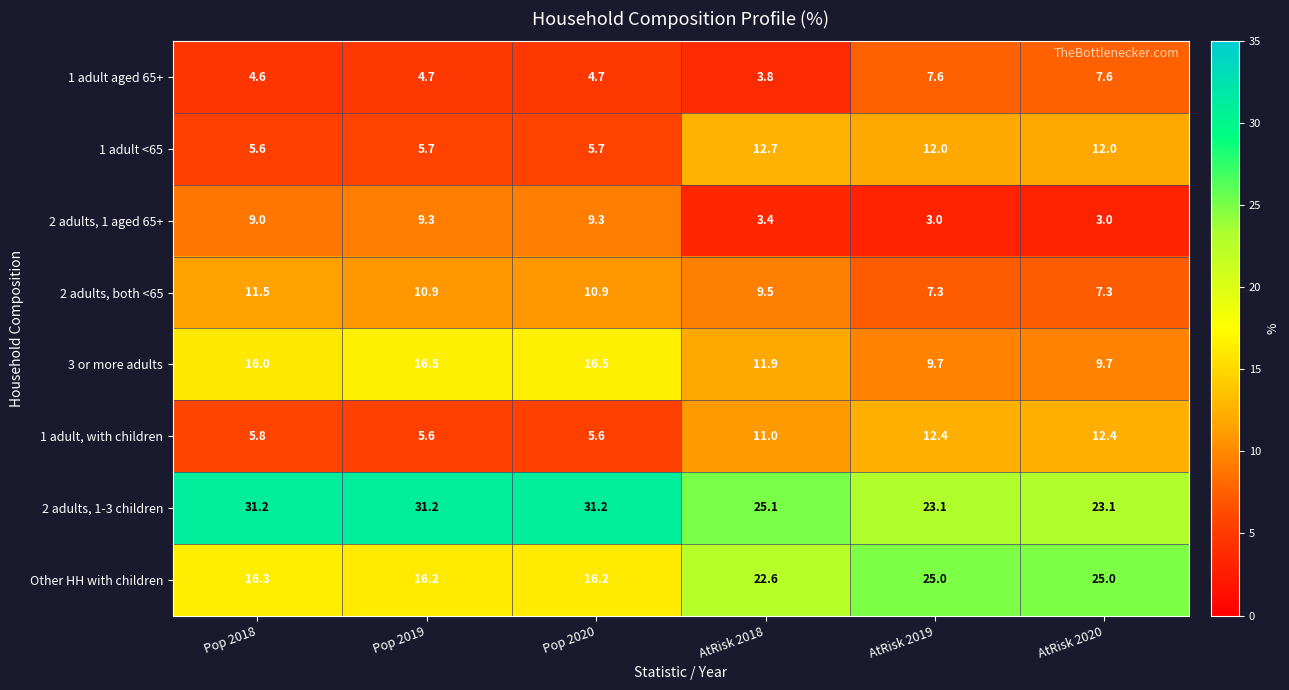

Where does the 1 adult <65 series first go above 12?

AtRisk 2018